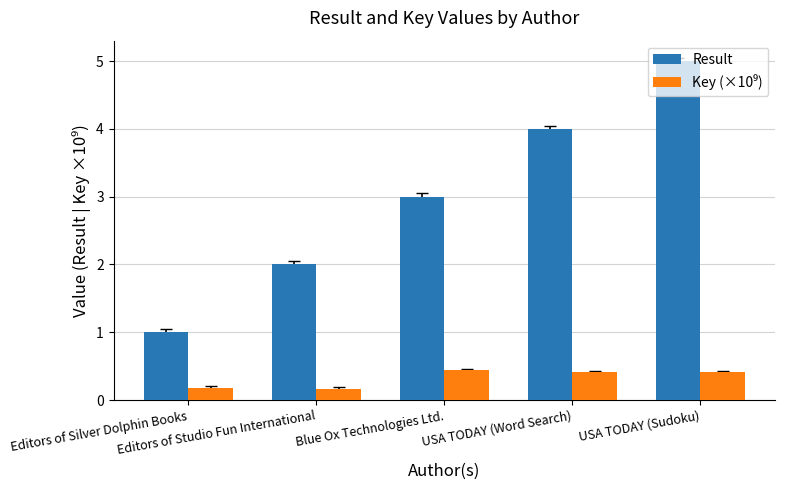

What is the difference between the maximum and minimum values in the Result series?

4.0